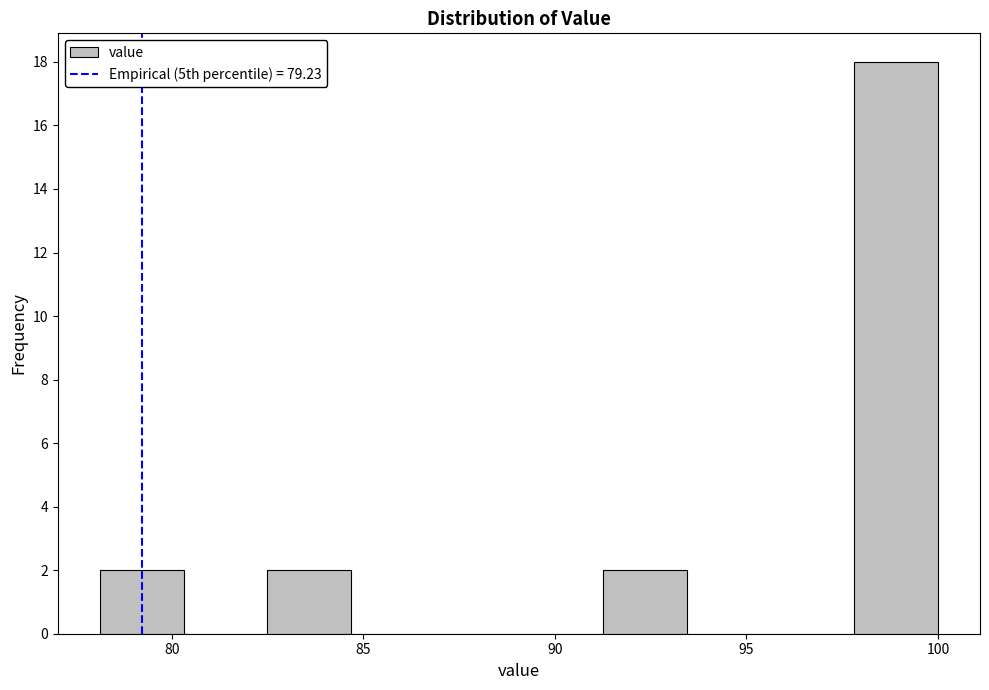

Reading left to right, transcribe this chart: for each bar, give the range it covers on the x-axis and its height. Neither the bar edges nor the heights are printed on the chart, so give them approximately, as read against the axes.

78.0 to 80.5: 2
80.5 to 82.5: 0
82.5 to 84.5: 2
84.5 to 87.0: 0
87.0 to 89.0: 0
89.0 to 91.0: 0
91.0 to 93.5: 2
93.5 to 95.5: 0
95.5 to 98.0: 0
98.0 to 100.0: 18